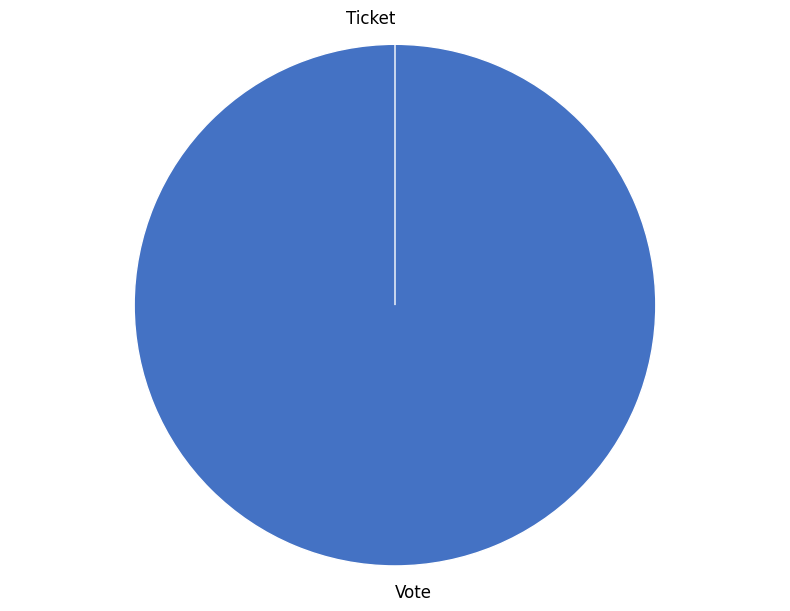

True or false: Vote accounts for 99% of the total.

False